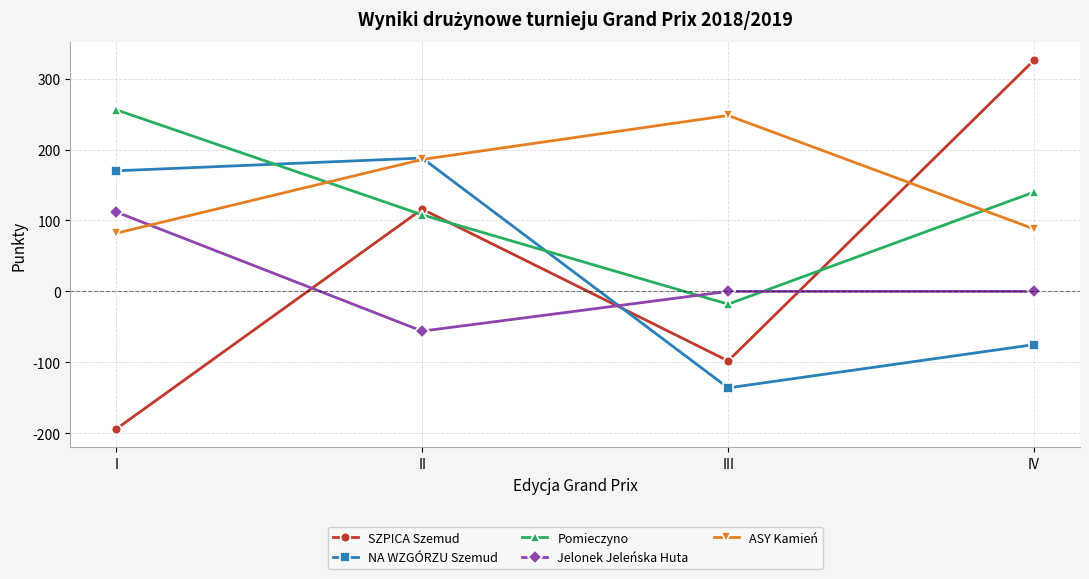

Which series has the widest spread of values?

SZPICA Szemud